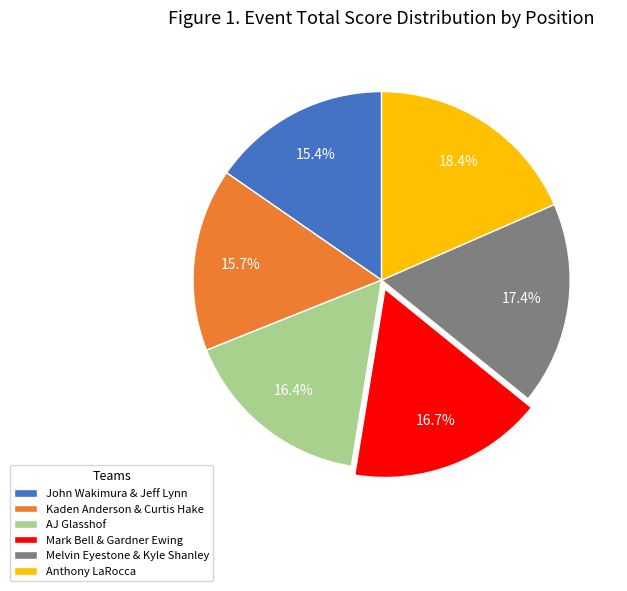

To the nearest percent, what percentage of the pie is Kaden Anderson & Curtis Hake?

16%